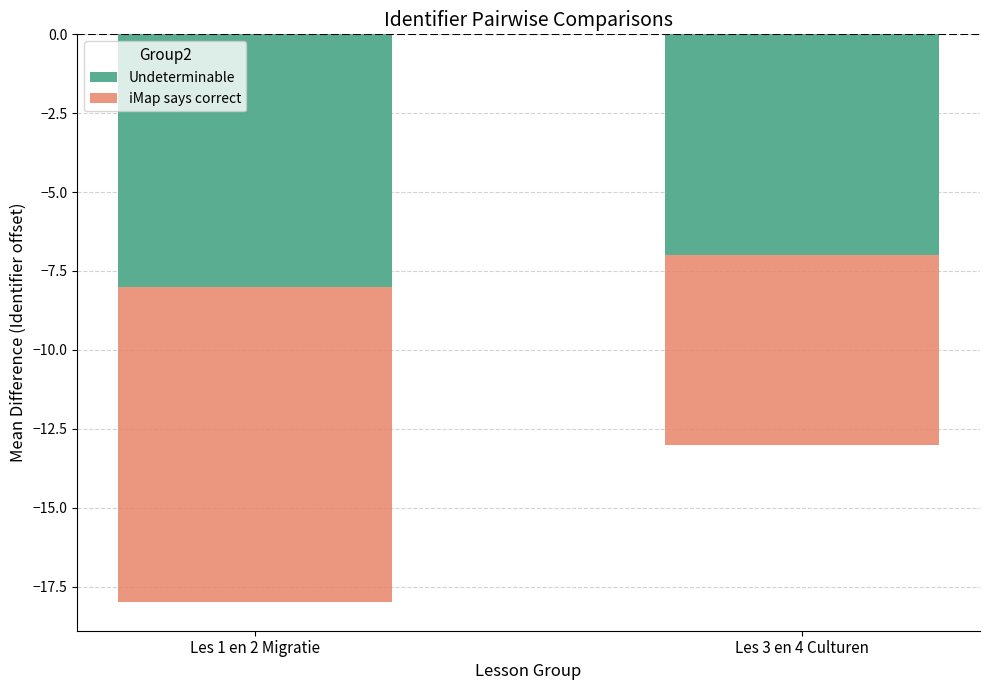

Which series has the largest range (max minus min)?

iMap says correct